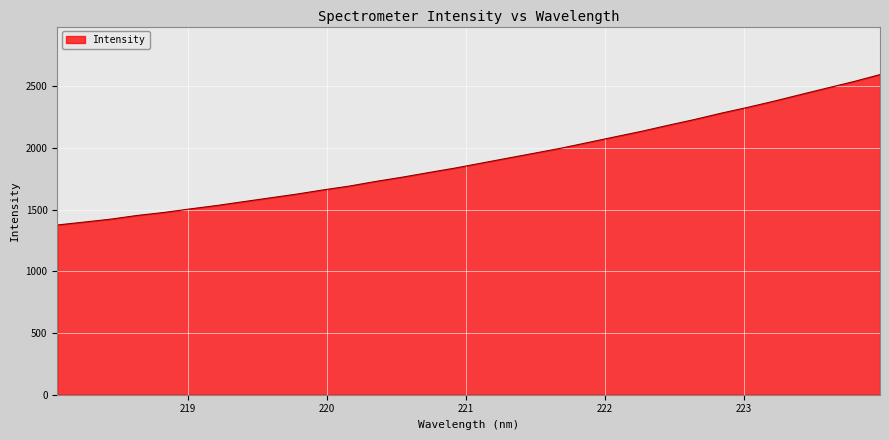

What is the difference between the maximum and minimum values?

1218.2